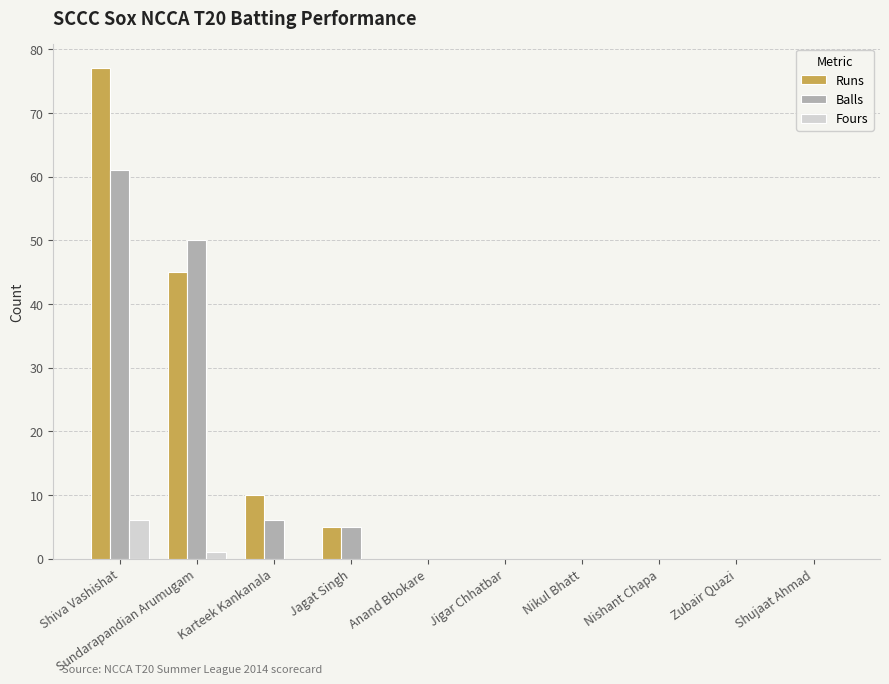

What is the maximum value for Fours?

6